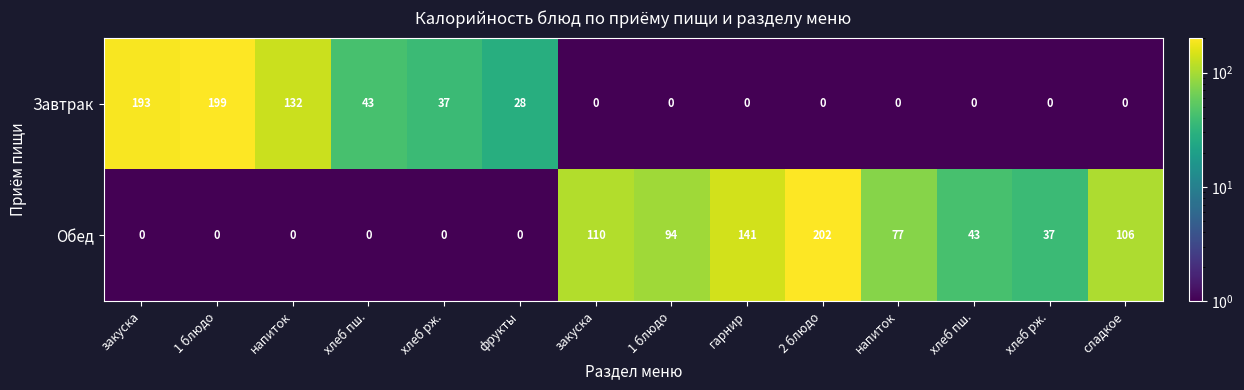

What is the minimum value shown in the chart?

0